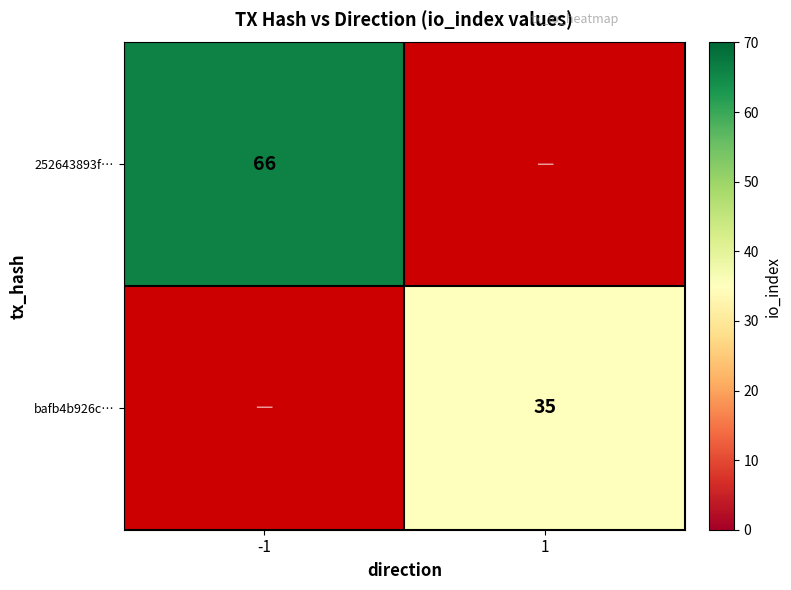

The value of bafb4b926c… at 1 is 35. True or false?

True